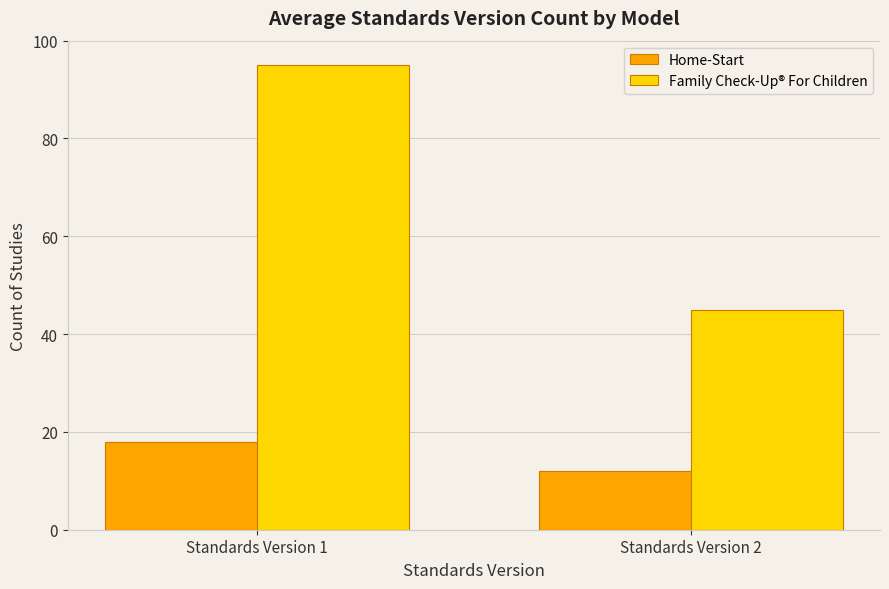

What is the maximum value shown in the chart?

95